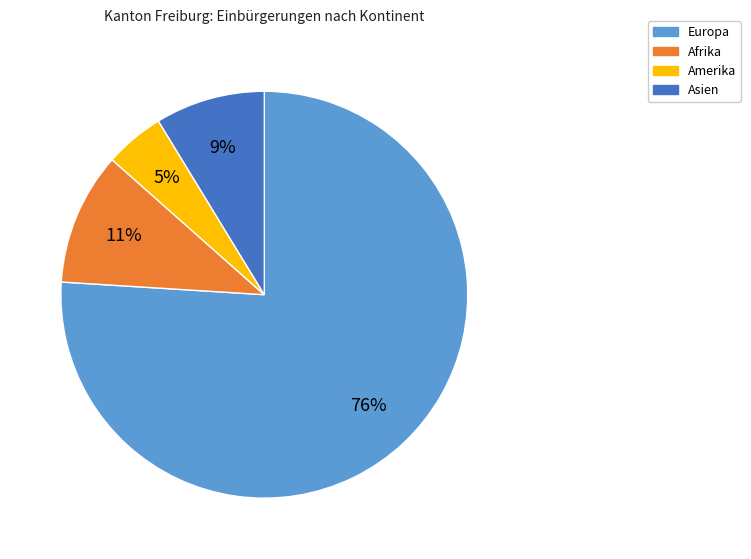

Which has a higher value, Amerika or Asien?

Asien